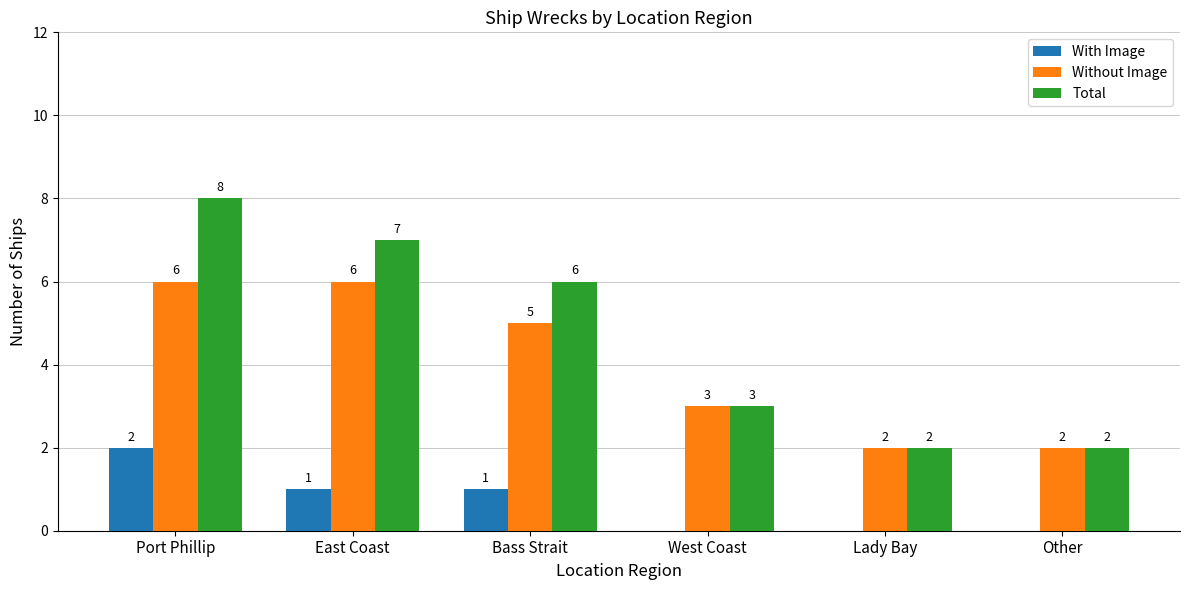

The value of With Image at Bass Strait is 0. True or false?

False